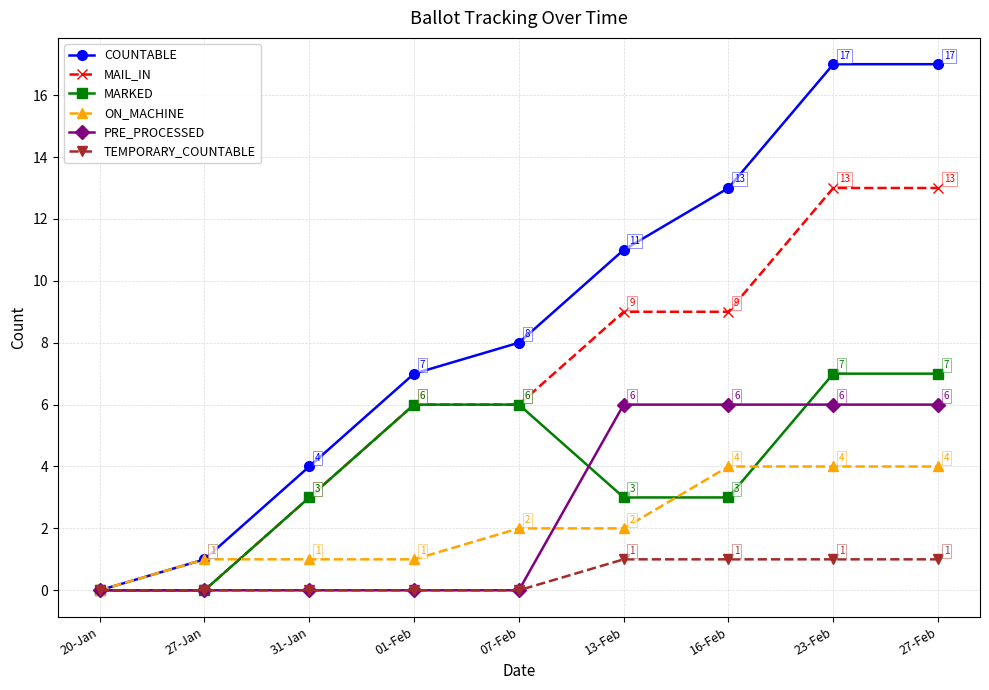

How many series are shown in this chart?

6